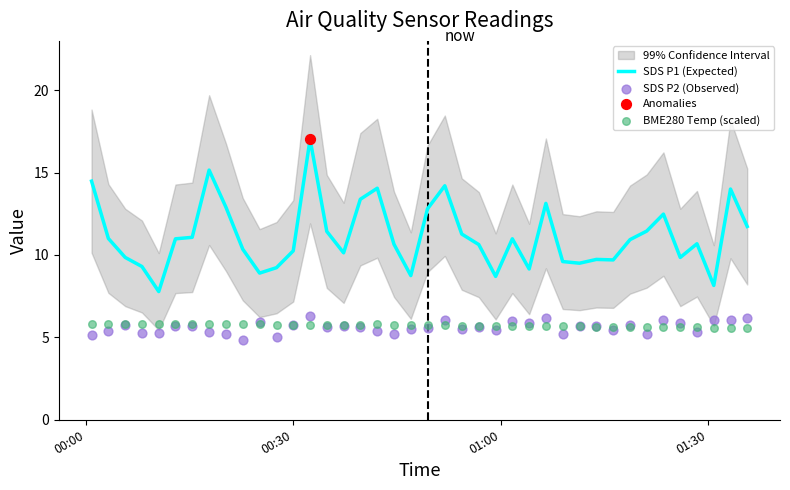

What is the minimum value for SDS P1 (Expected)?

7.8